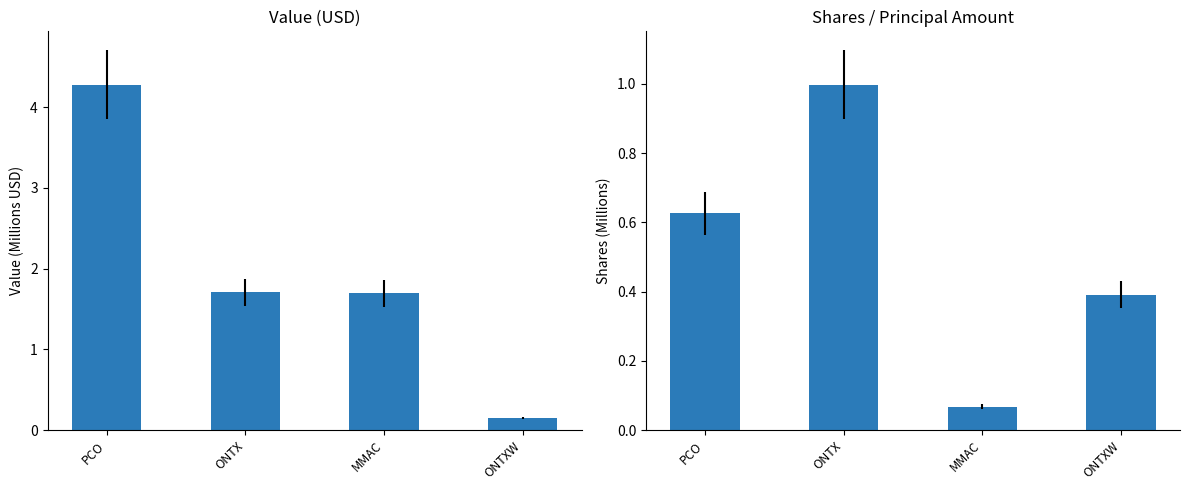

Between PCO and ONTX, which is larger?

PCO